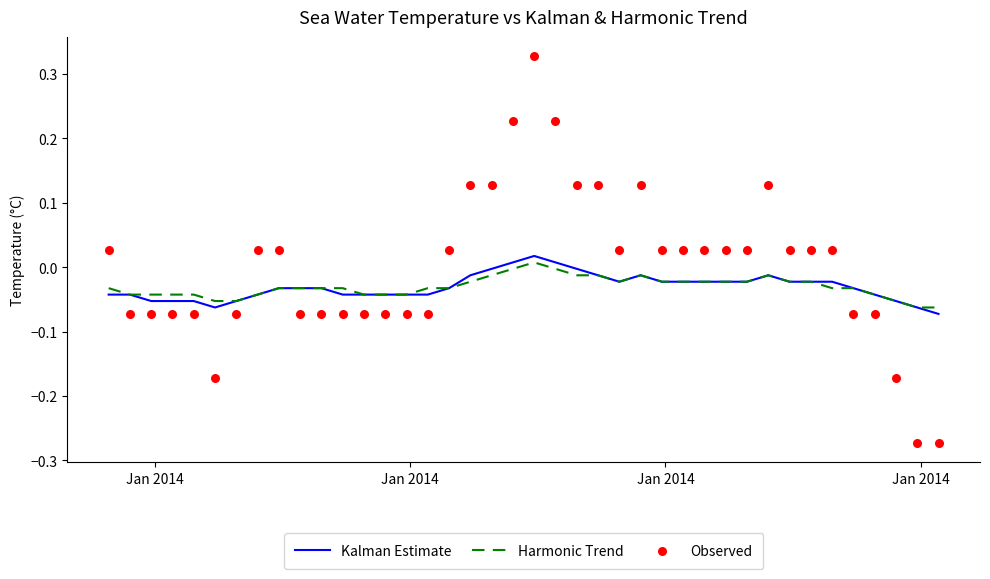

What are all the series names shown in the legend?

Kalman Estimate, Harmonic Trend, Observed